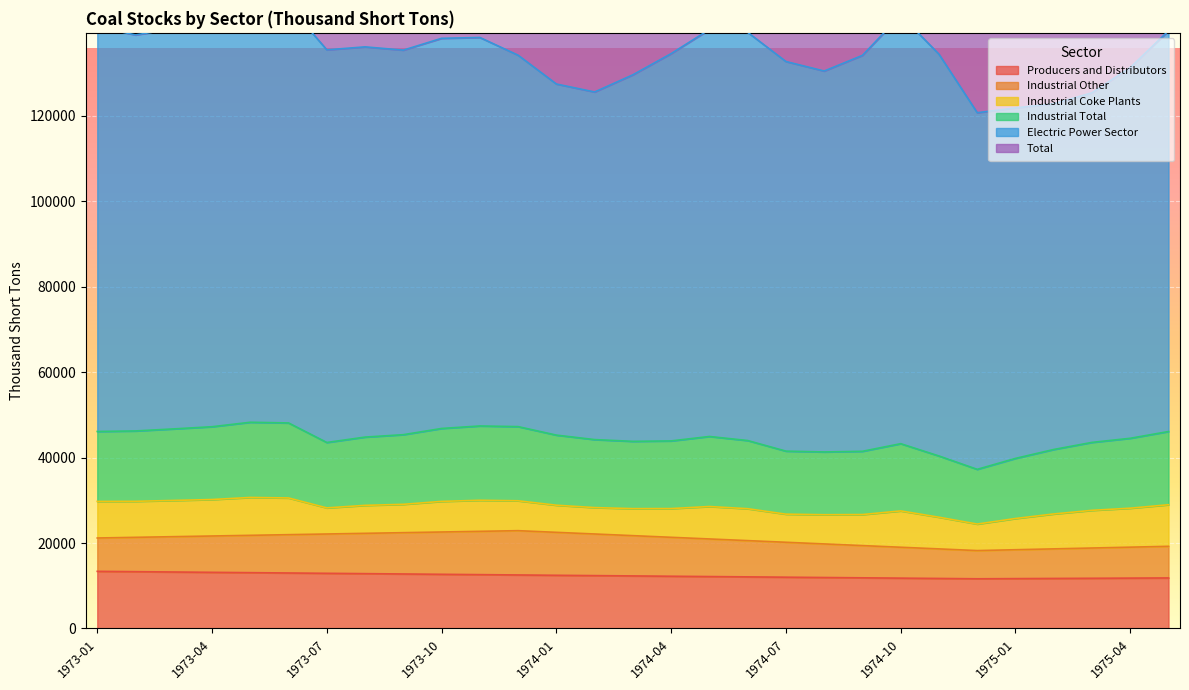

What is the highest value of the Producers and Distributors series?

13377